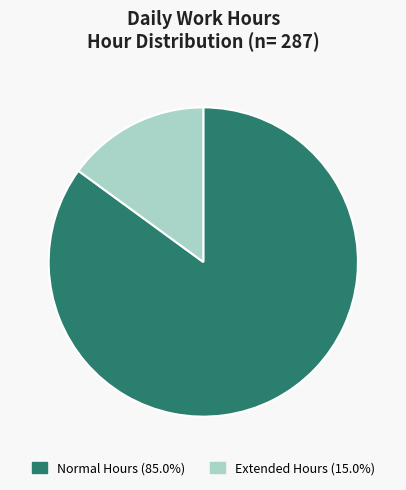

Does any single category account for the majority?

Yes